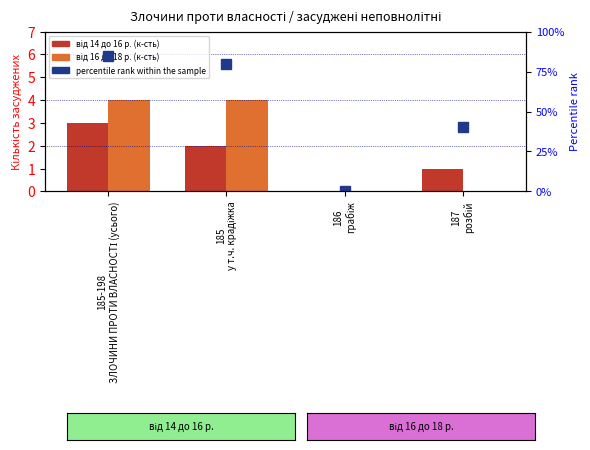

The value of від 16 до 18 р. at 185-198
ЗЛОЧИНИ ПРОТИ ВЛАСНОСТІ (усього) is 6. True or false?

False